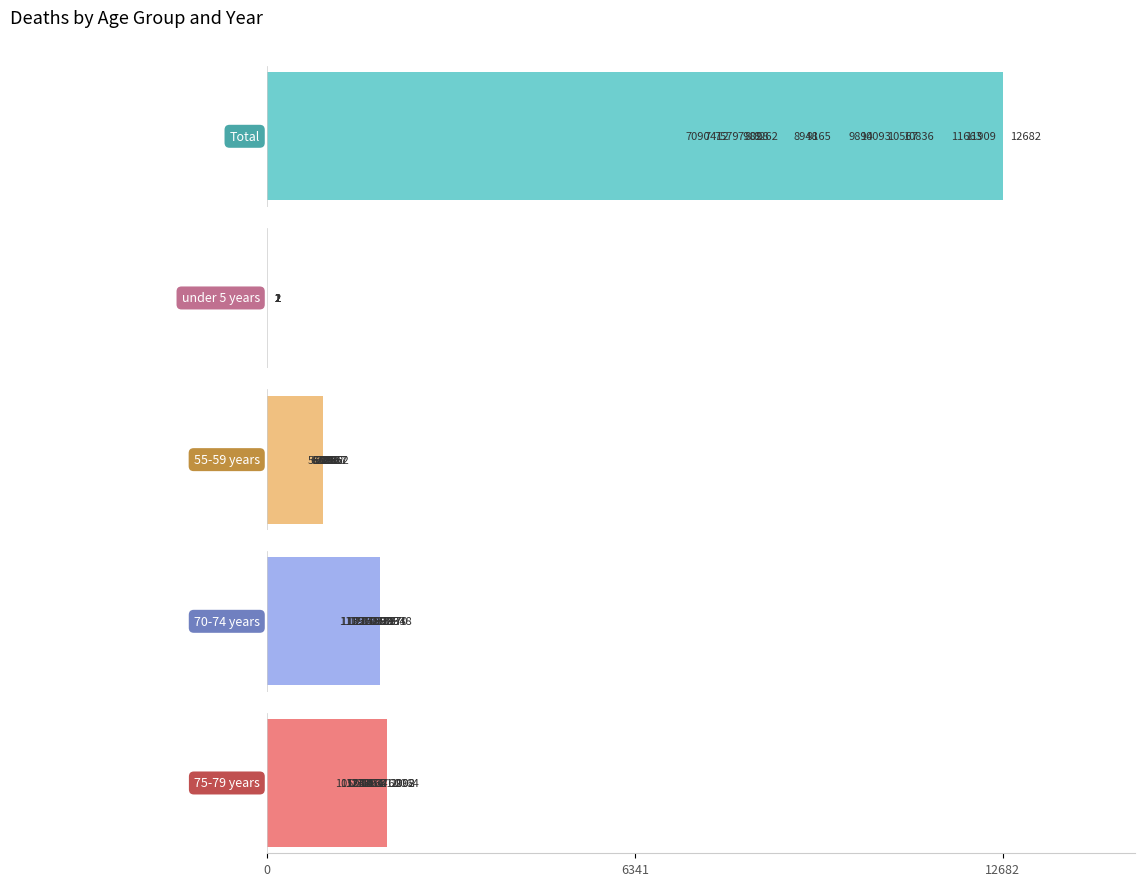

How many values in the 70-74 years series exceed 1509?

7